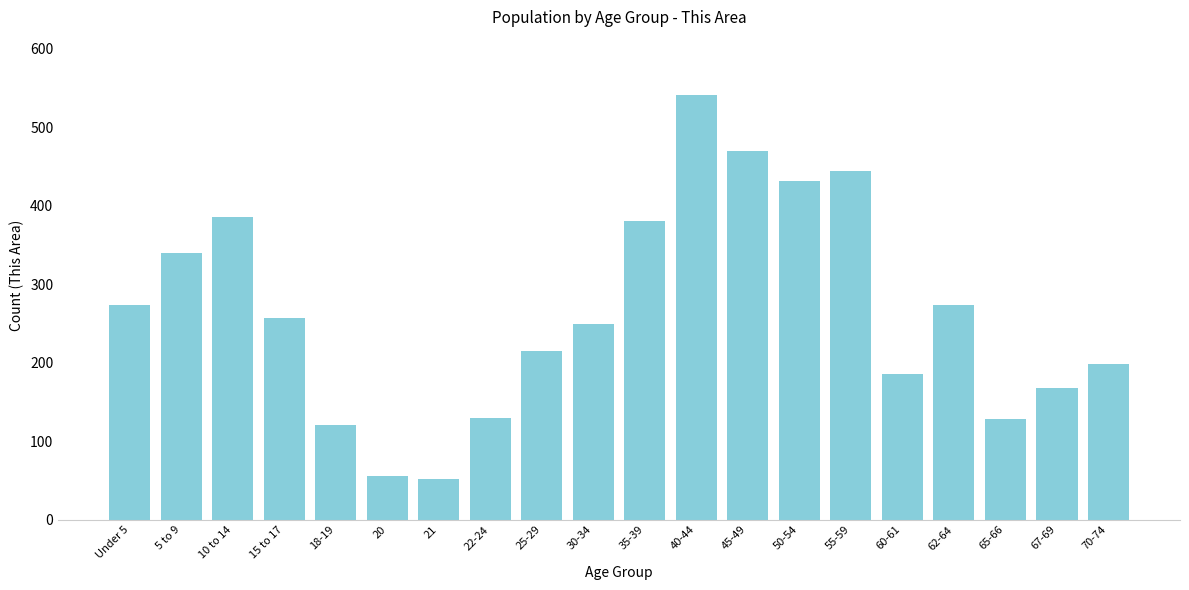

Is it true that the value at 30-34 is 327?

False